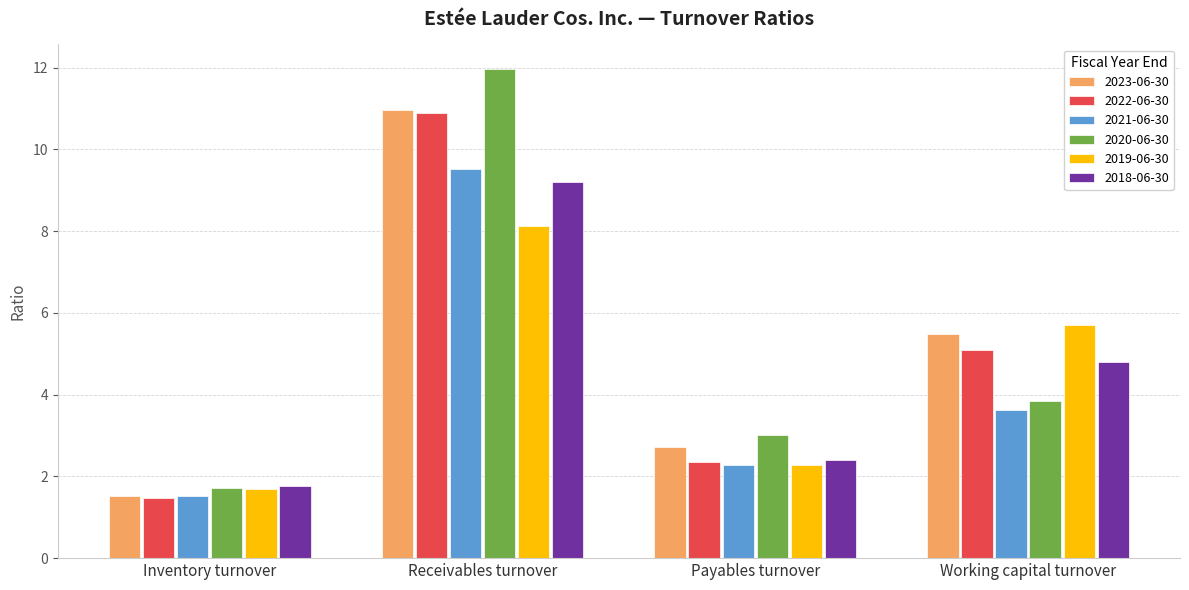

At which category does the chart reach its peak across all series?

Receivables turnover